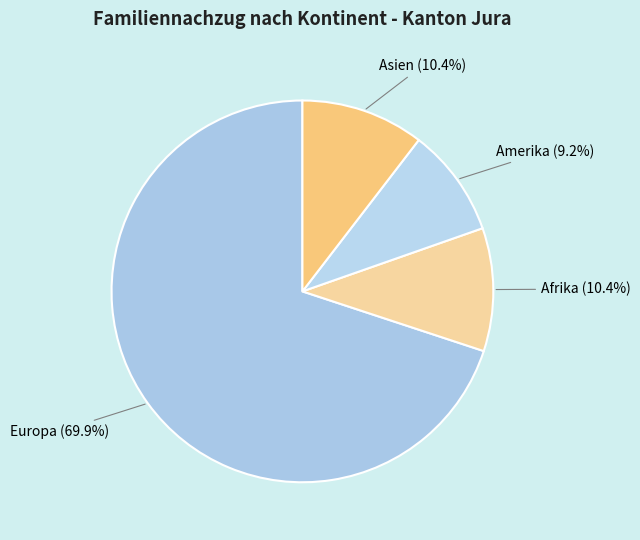

Which category has the smallest portion of the pie?

Amerika